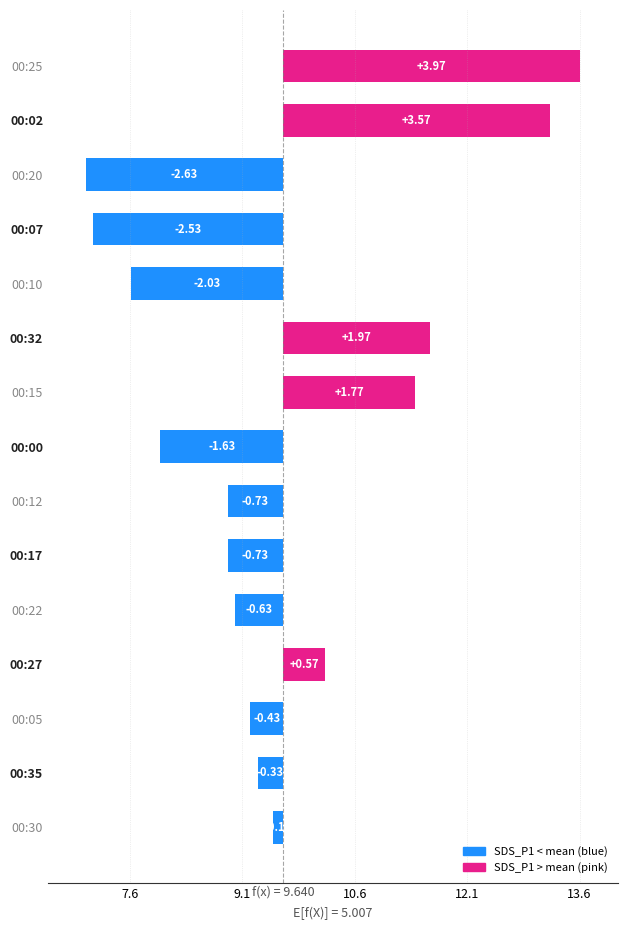

How many negative values are there?

10